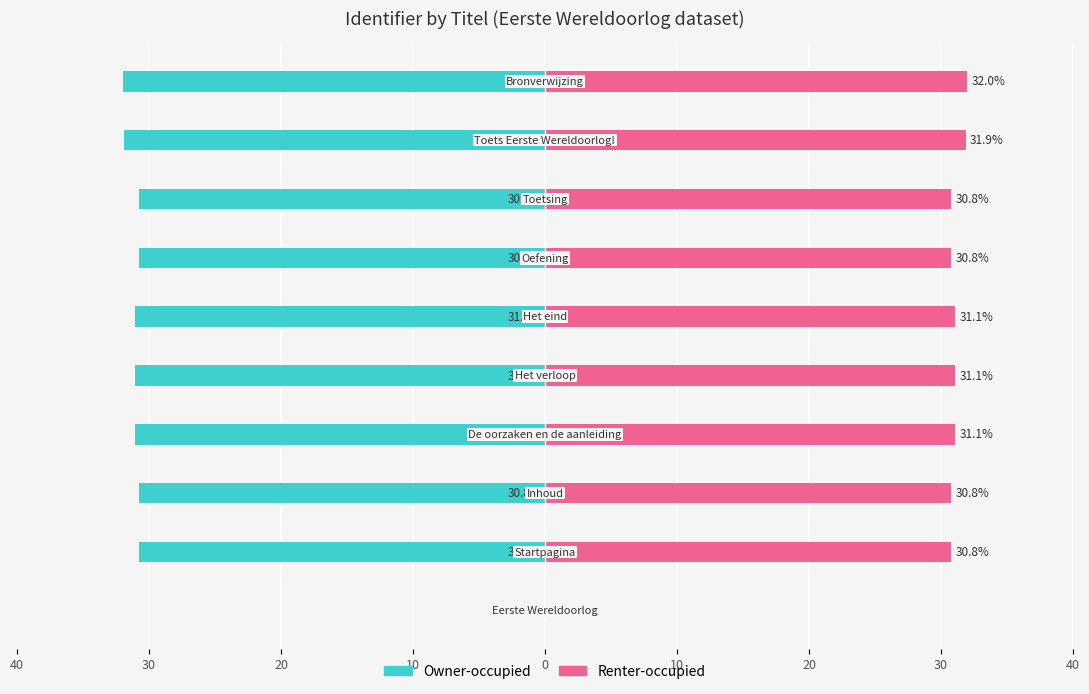

What is the difference between the highest and lowest values at 0?

62.2